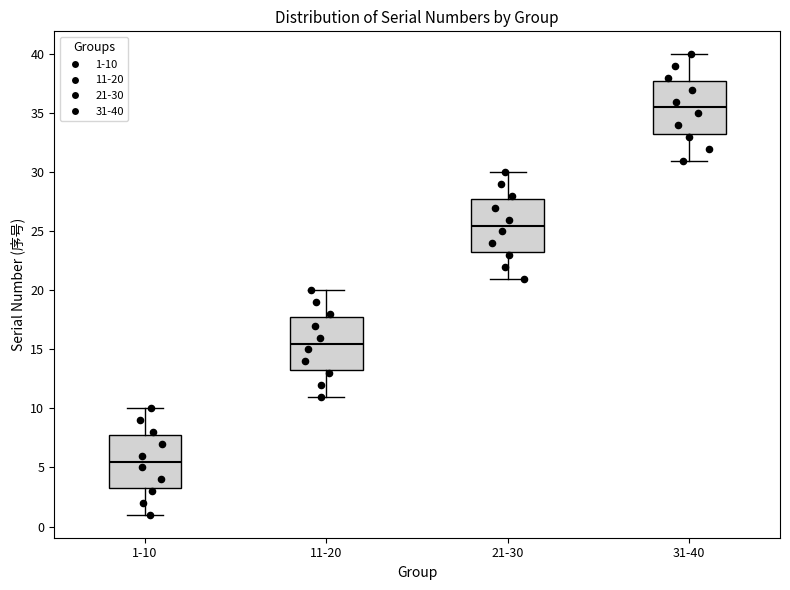

Reading left to right, read every box against the y-axis: the position of its median line, the range the box covers, and the ends of its whiskers. The values are not printed on the chart, so give them approximately, as read against the axis.

1-10: median 5.5, box 3.5 to 8.0, whiskers 1.0 to 10.0
11-20: median 15.5, box 13.5 to 18.0, whiskers 11.0 to 20.0
21-30: median 25.5, box 23.5 to 28.0, whiskers 21.0 to 30.0
31-40: median 35.5, box 33.5 to 38.0, whiskers 31.0 to 40.0